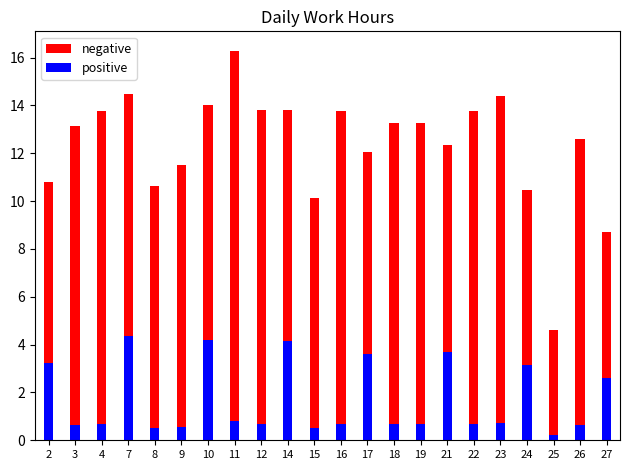

What is the difference between the highest and lowest values at 19?

12.6